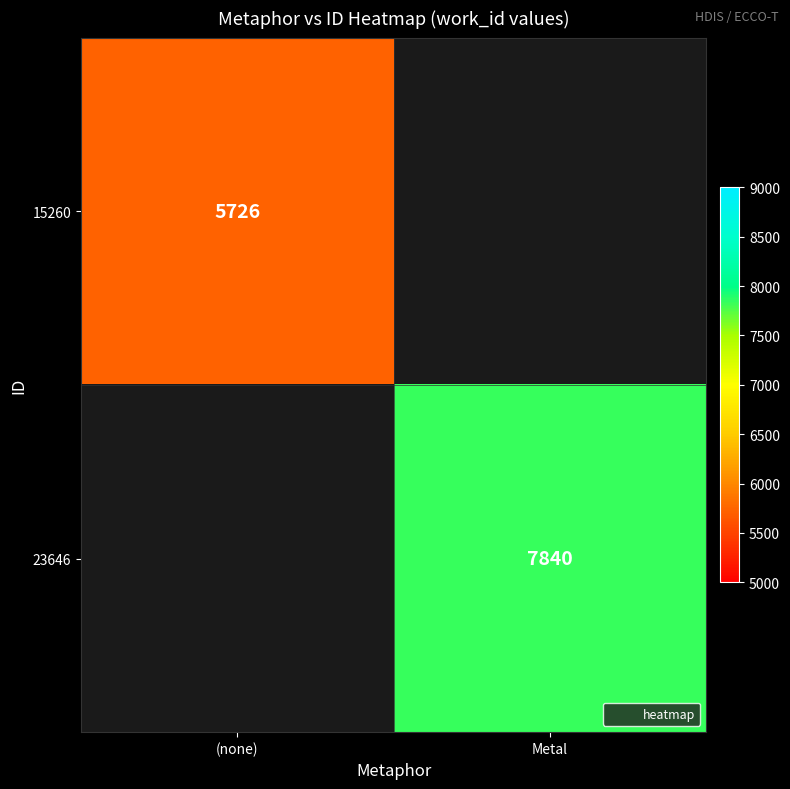

Which category has the highest value in the 23646 series?

(none)